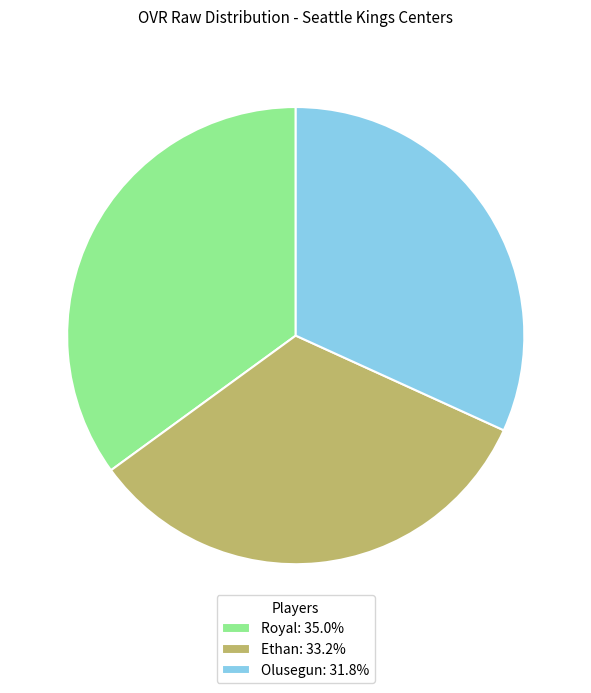

Is Olusegun the majority of the pie?

No